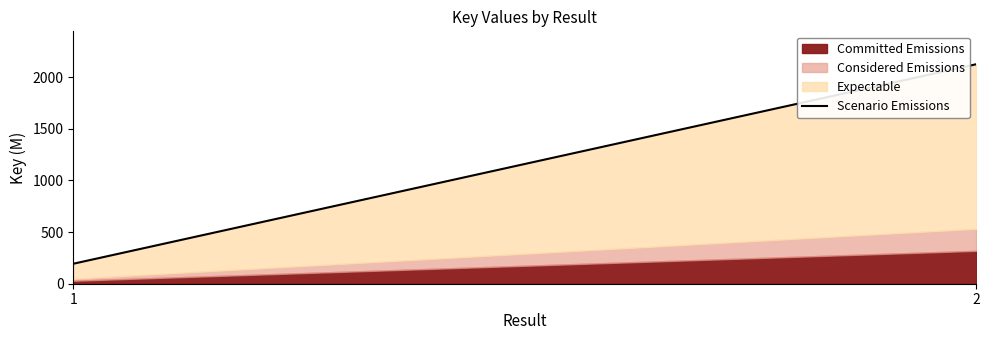

What is the smallest value displayed?

193.8